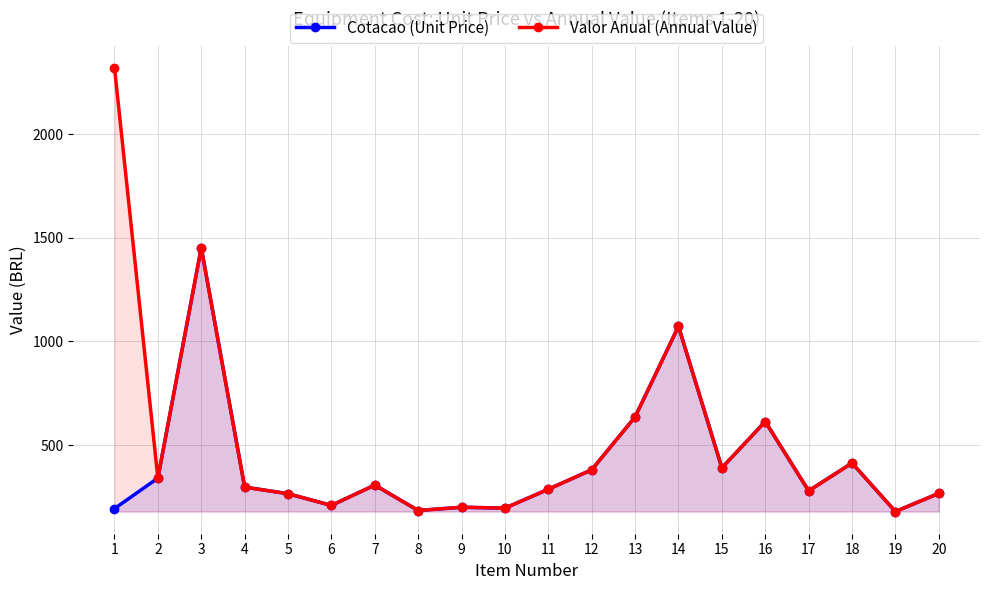

True or false: Valor Anual (Annual Value) has more than 1 points higher than both neighbors.

True